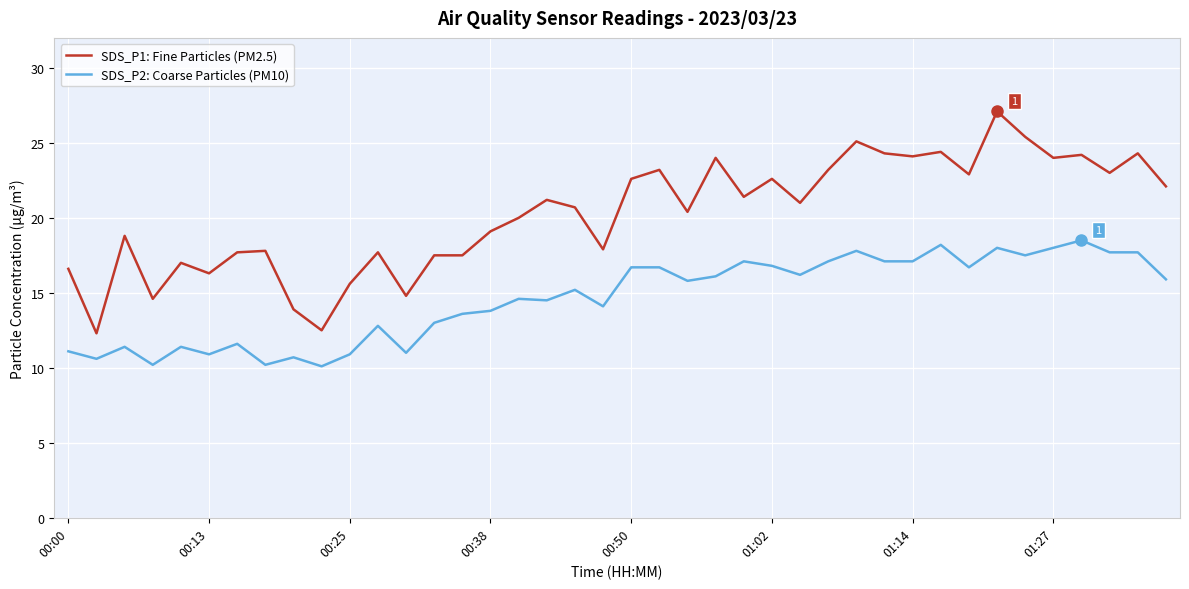

How many values in the SDS_P2: Coarse Particles (PM10) series exceed 15?

21